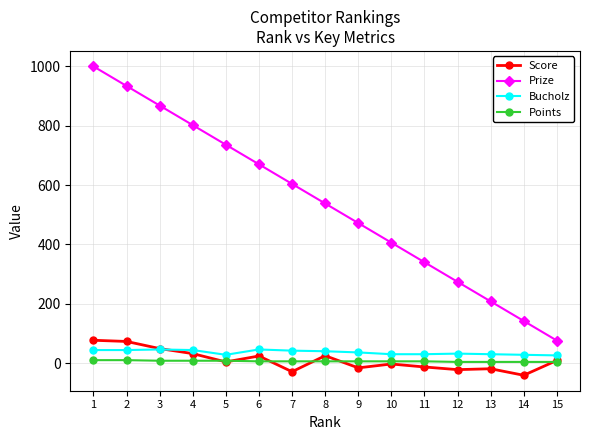

Which series has the largest range (max minus min)?

Prize